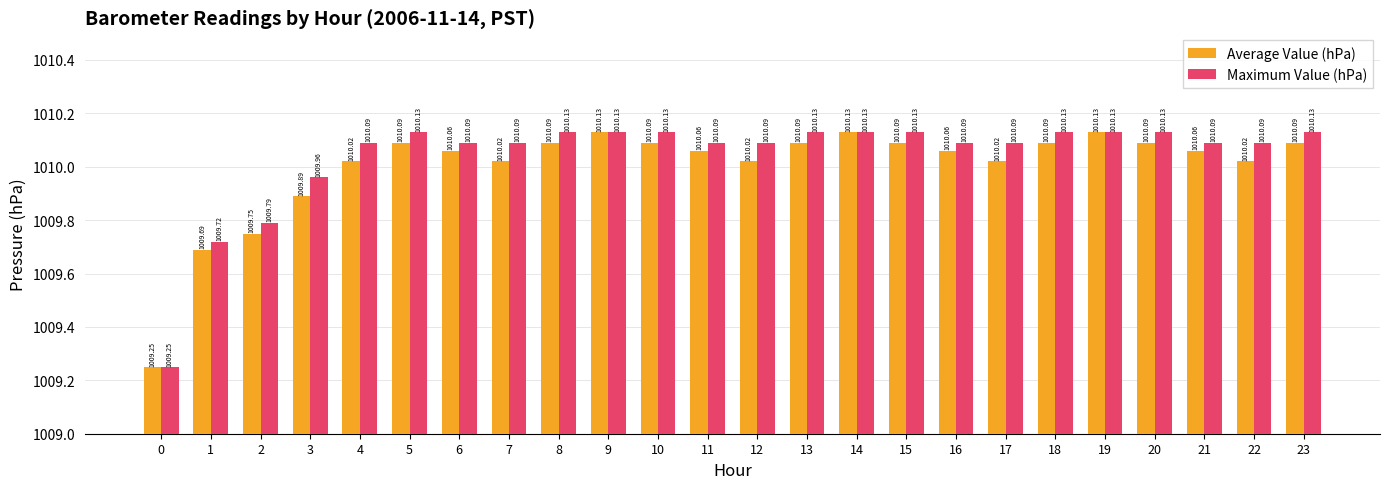

Between 16 and 18, which series saw the biggest shift?

Maximum Value (hPa)